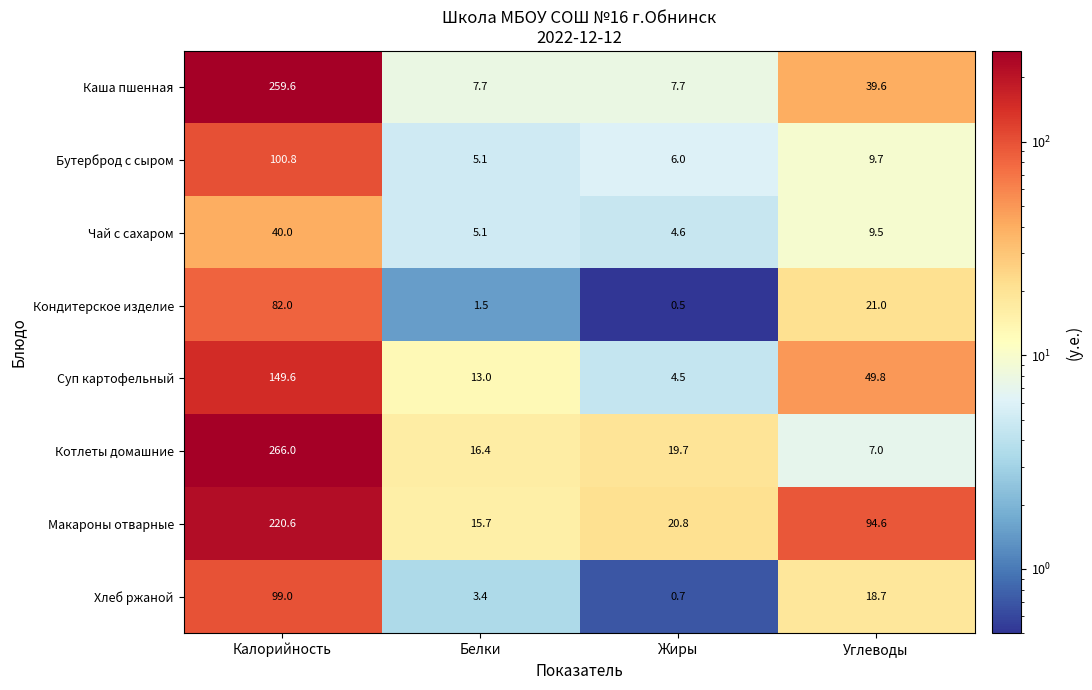

Which series changed the most between Белки and Углеводы?

Макароны отварные